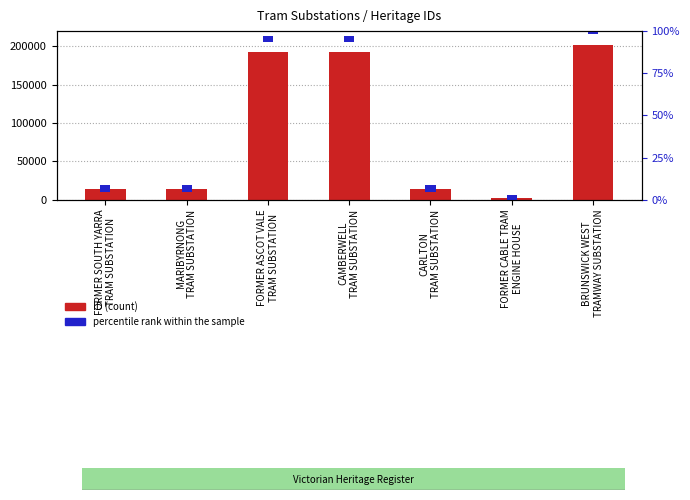

Which series changed the most between MARIBYRNONG
TRAM SUBSTATION and CARLTON
TRAM SUBSTATION?

ID (count)